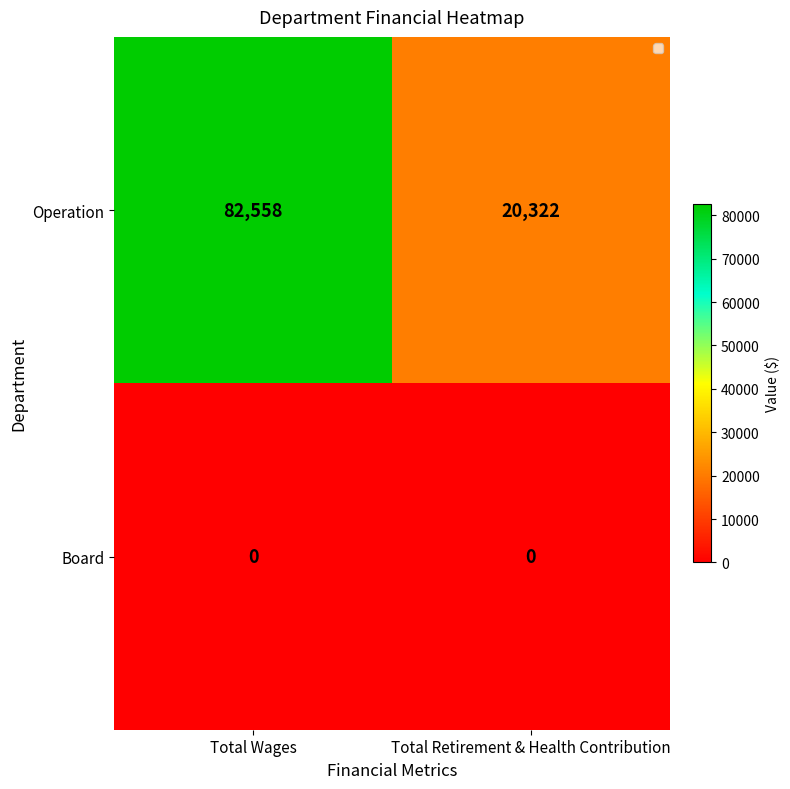

Rank the categories by Operation value from highest to lowest.

Total Wages, Total Retirement & Health Contribution